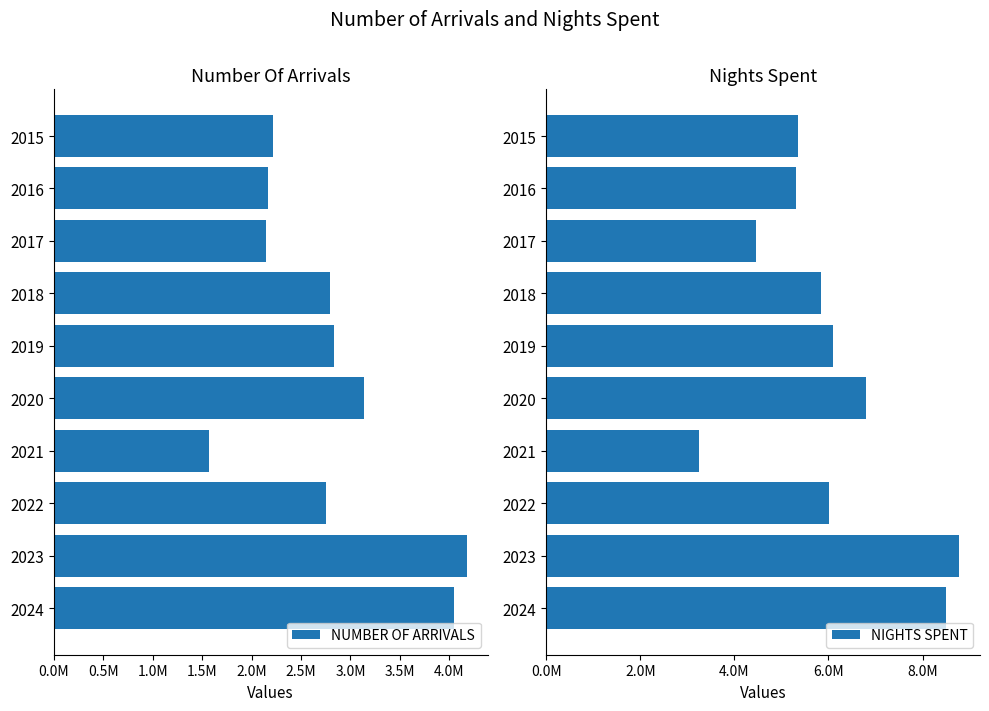

What is the sum of the NIGHTS SPENT values at 2022 and 2018?

11858098